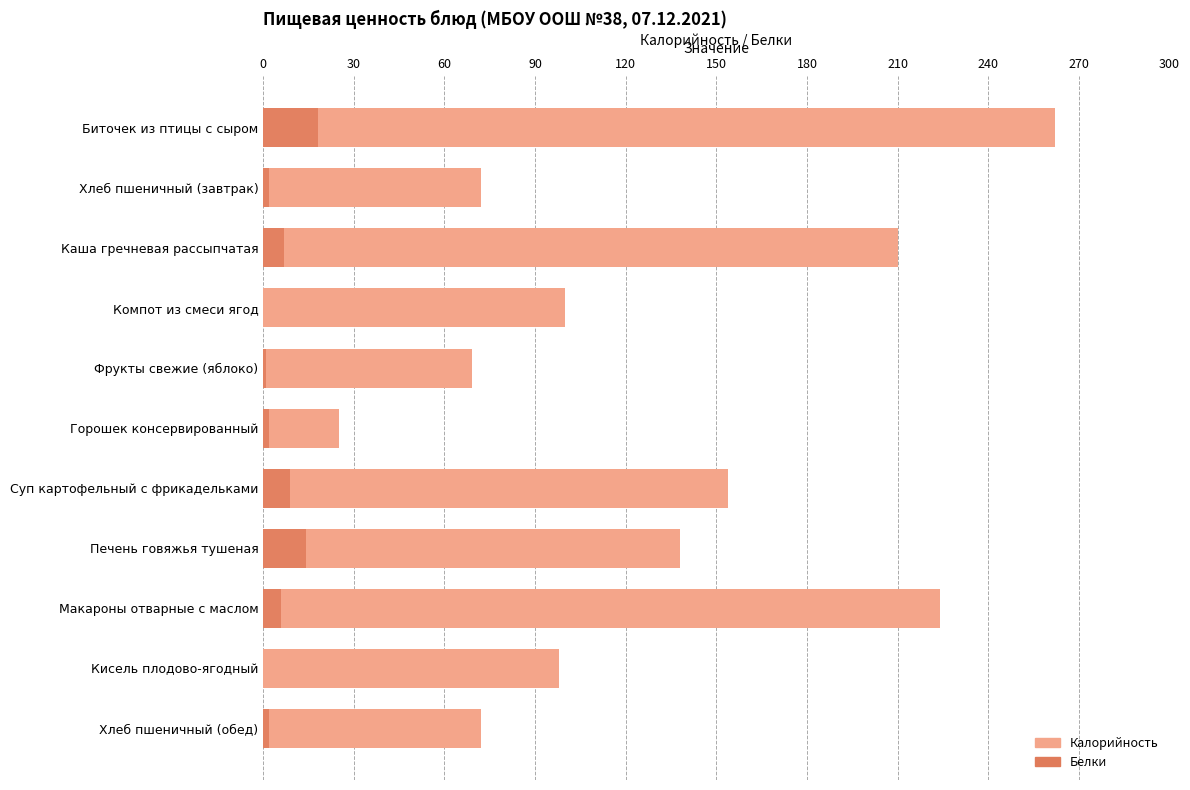

What is the value of the Калорийность bar at the 10th from the left?

98